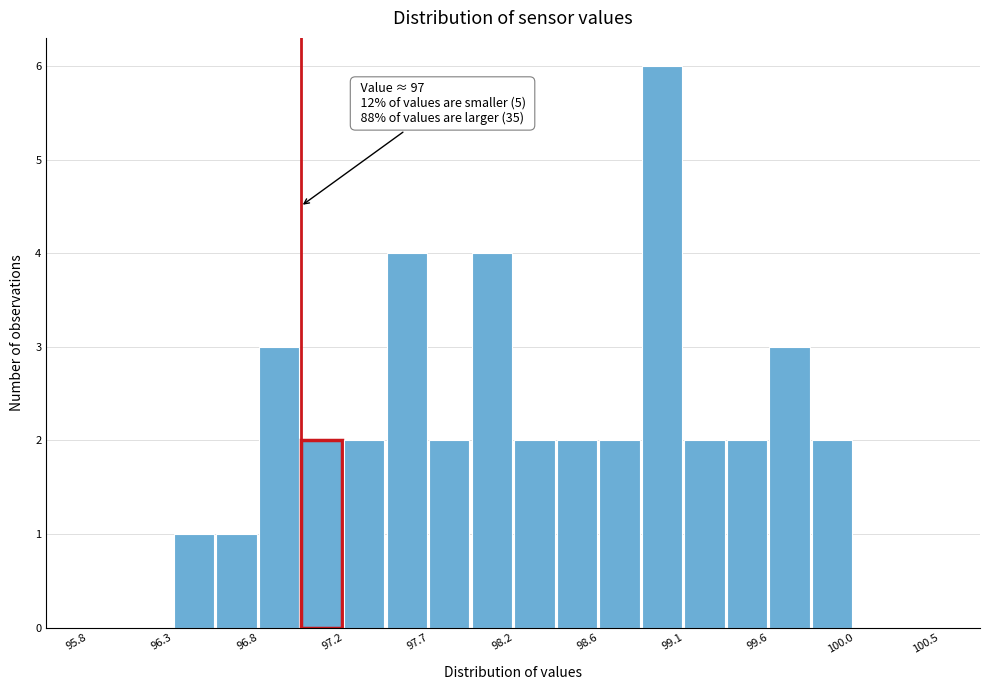

Which range on the x-axis has the tallest bar?

98.85 to 99.10